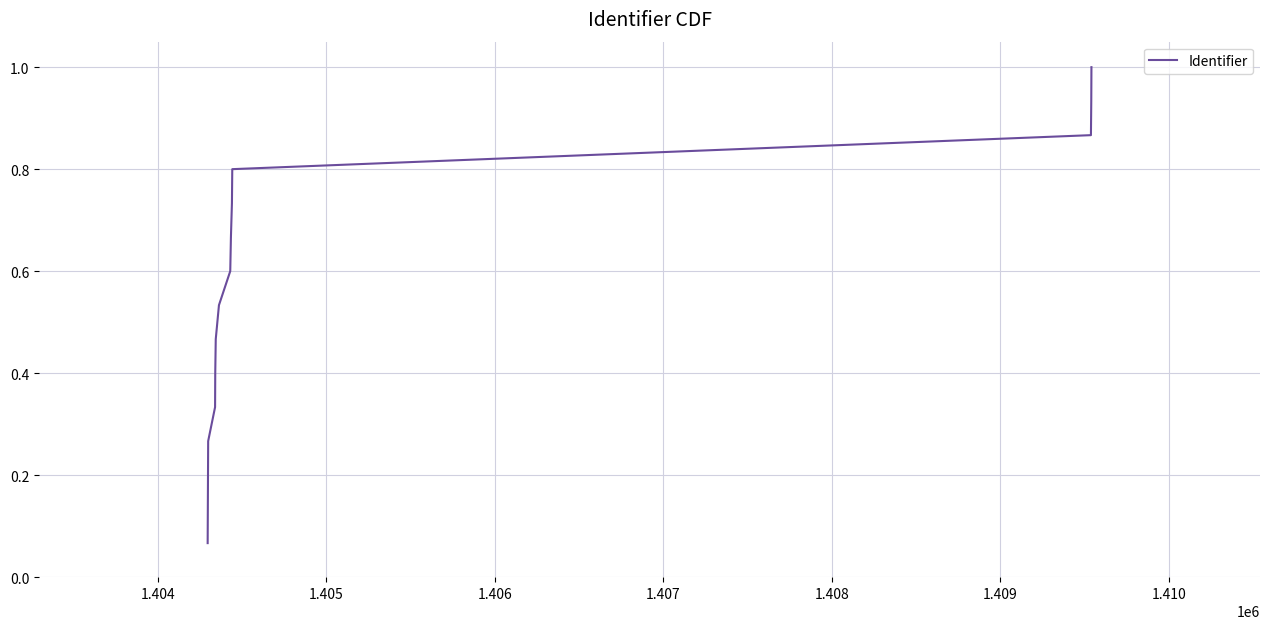

What is the greatest value displayed?

1.0